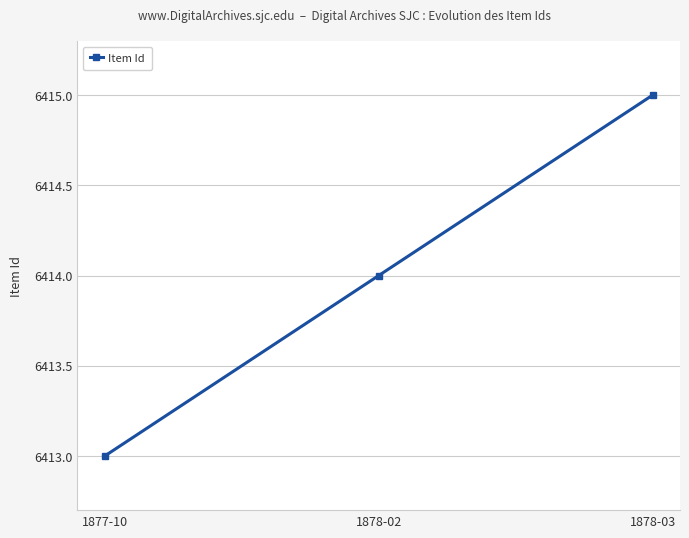

Rank the categories by value from highest to lowest.

1878-03, 1878-02, 1877-10